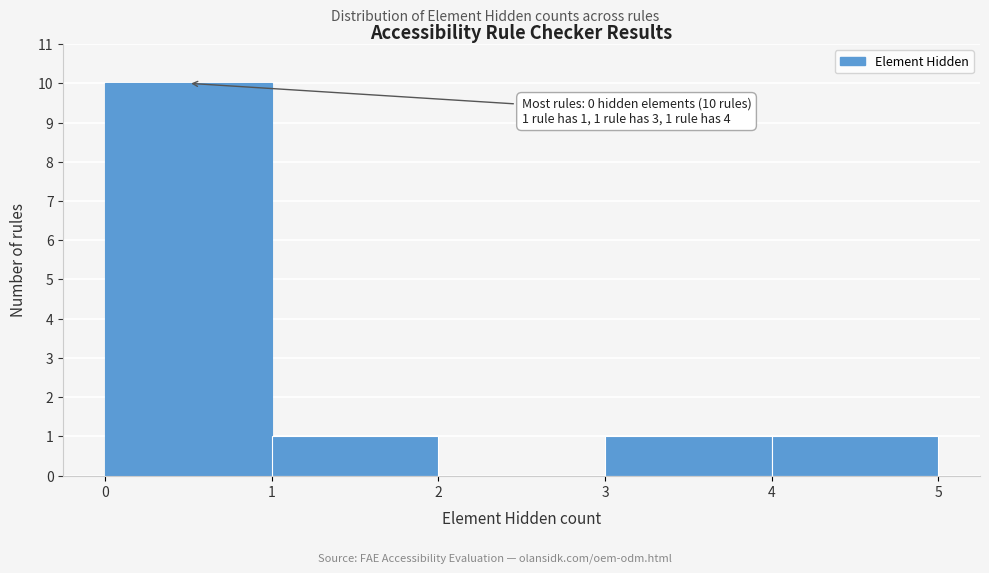

Over which range of the x-axis is the bar tallest?

0 to 1